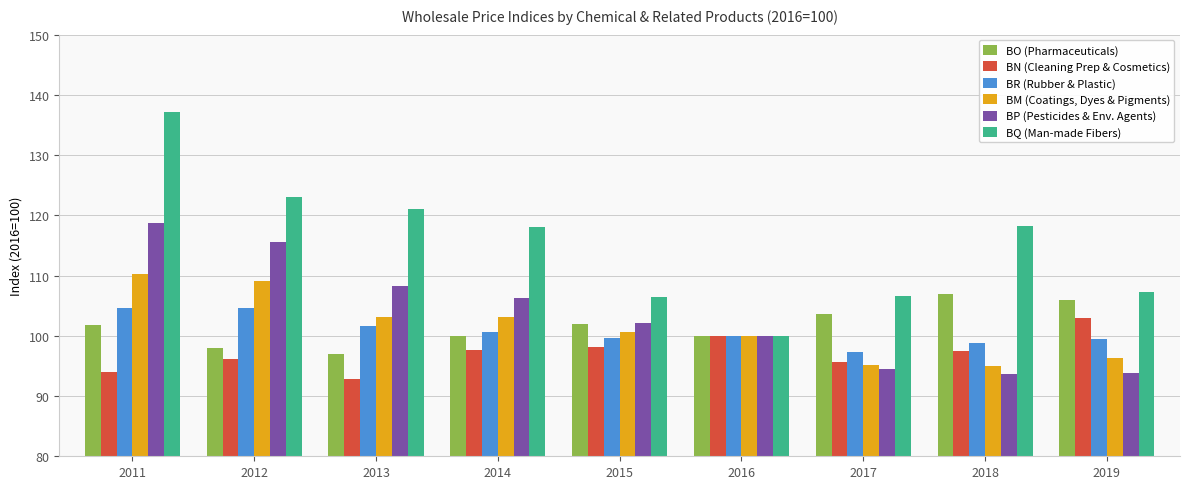

True or false: BP (Pesticides & Env. Agents) has a value of 100.0 at 2016.

True